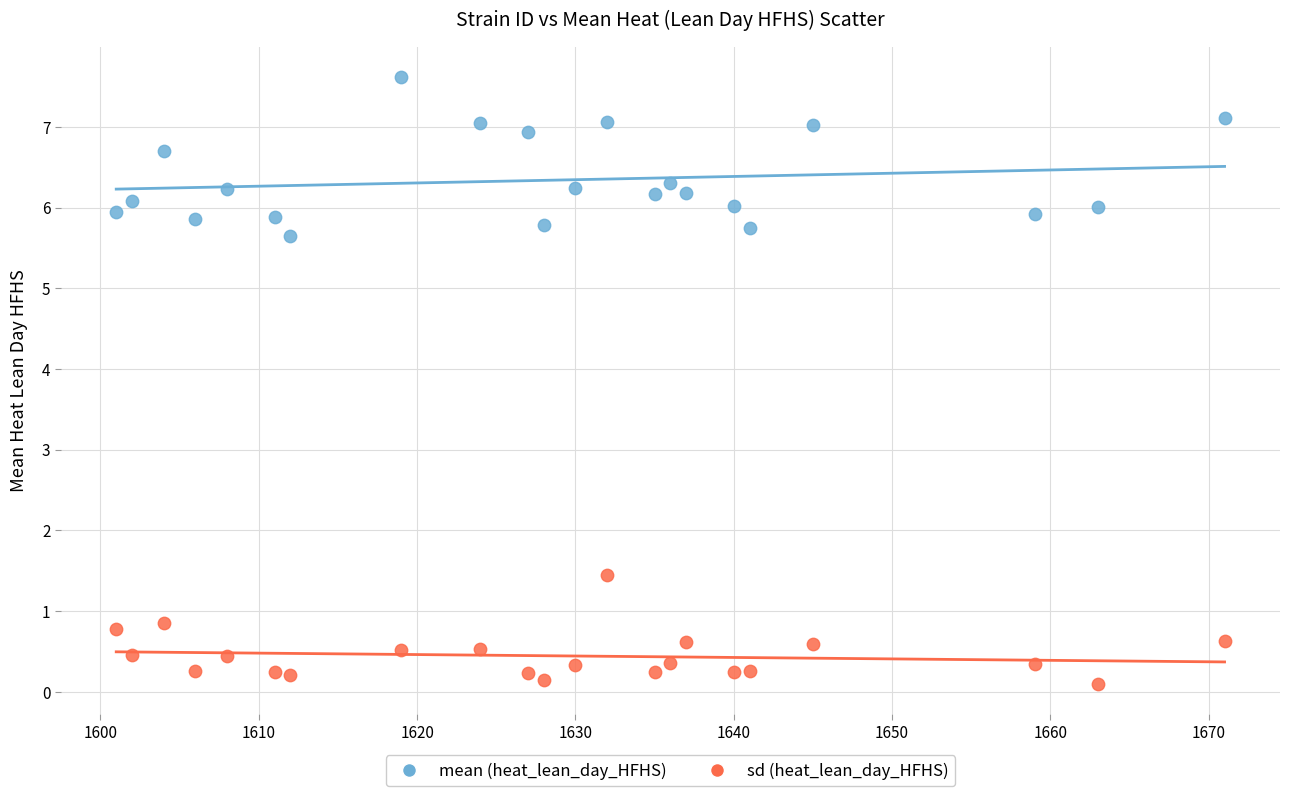

Across all series, what Y value is closest to 3?

1.4